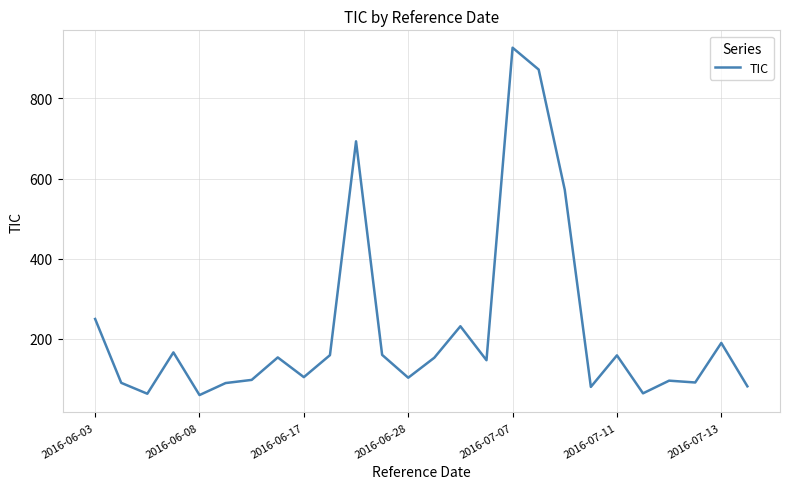

Does the chart display data point markers on the line(s)?

No